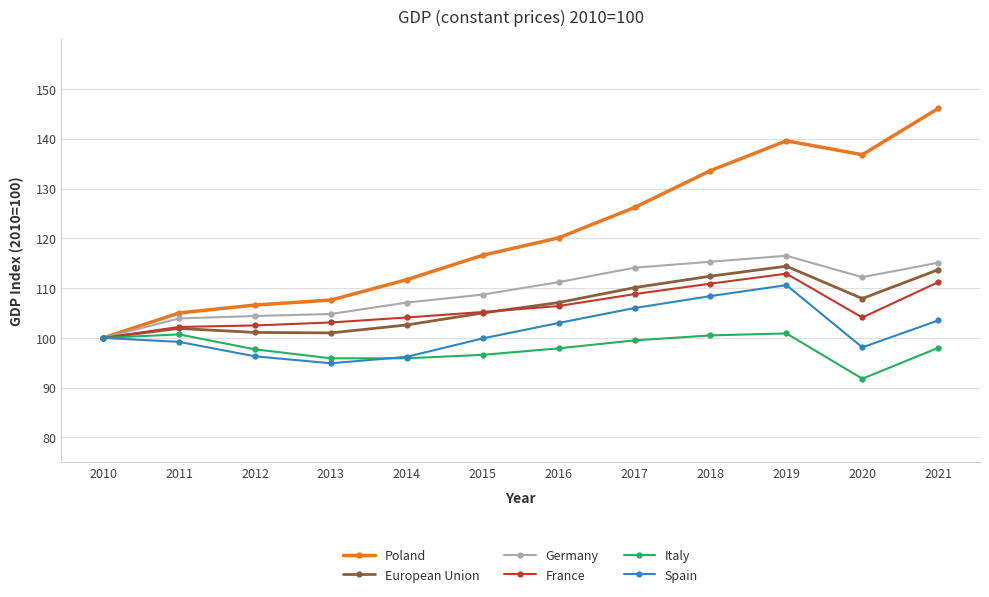

How many lines are shown in the chart?

6